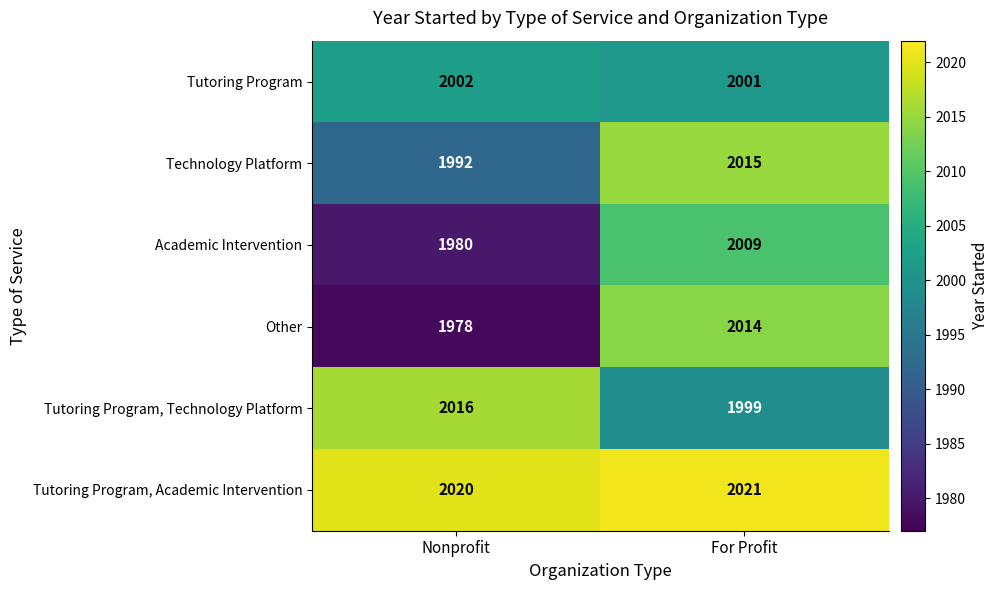

What is the minimum value shown in the chart?

1978